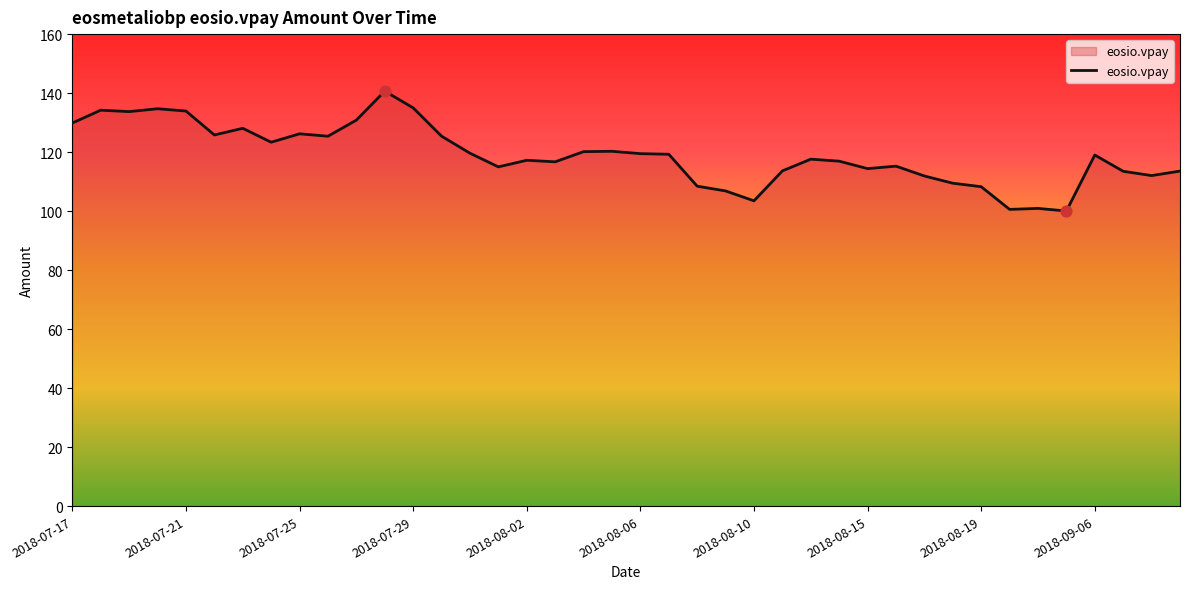

What is the maximum value shown in the chart?

140.7